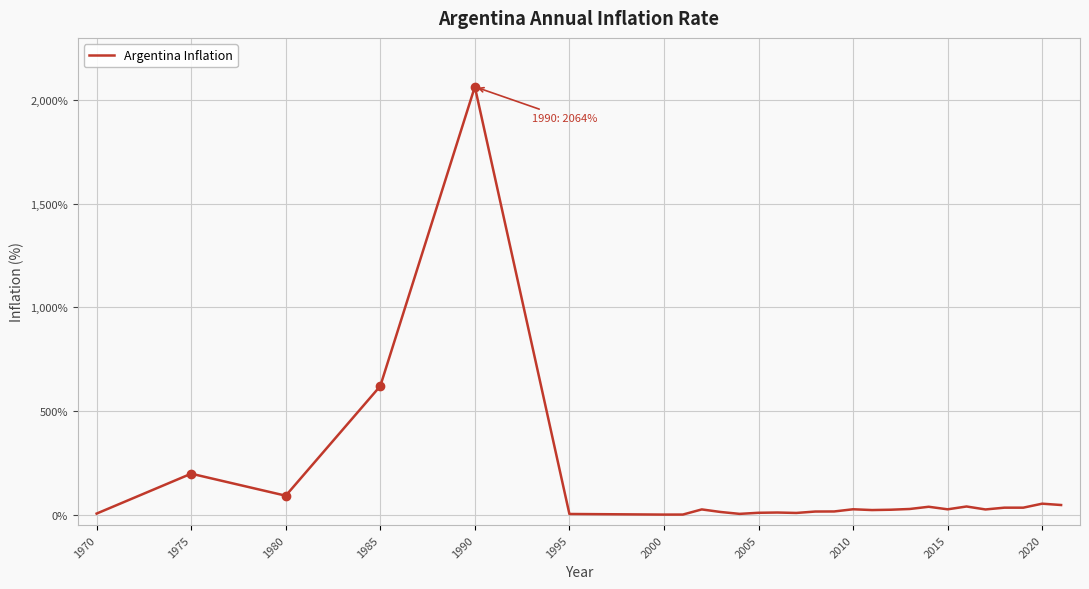

What is the difference between the maximum and minimum values?

2063.3